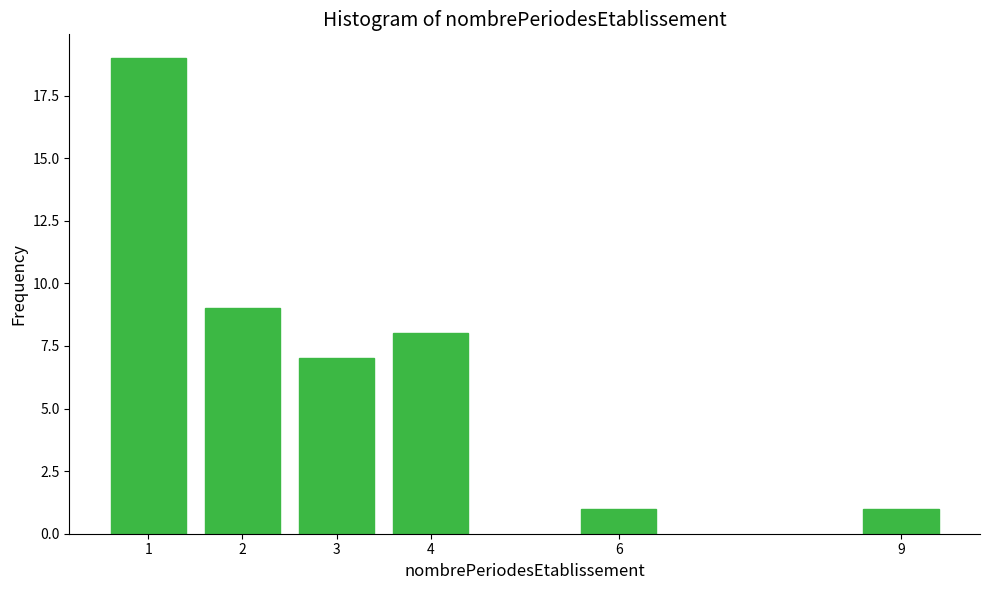

Reading left to right, extract all data points from this chart.

1=19	2=9	3=7	4=8	6=1	9=1